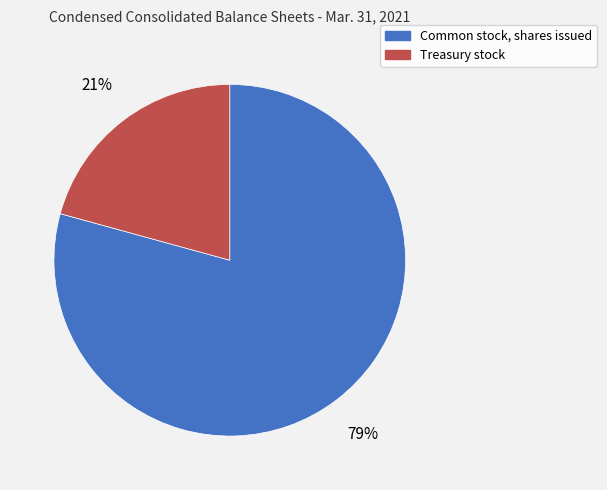

To the nearest percent, what is the combined percentage of Common stock, shares issued and Treasury stock?

100%